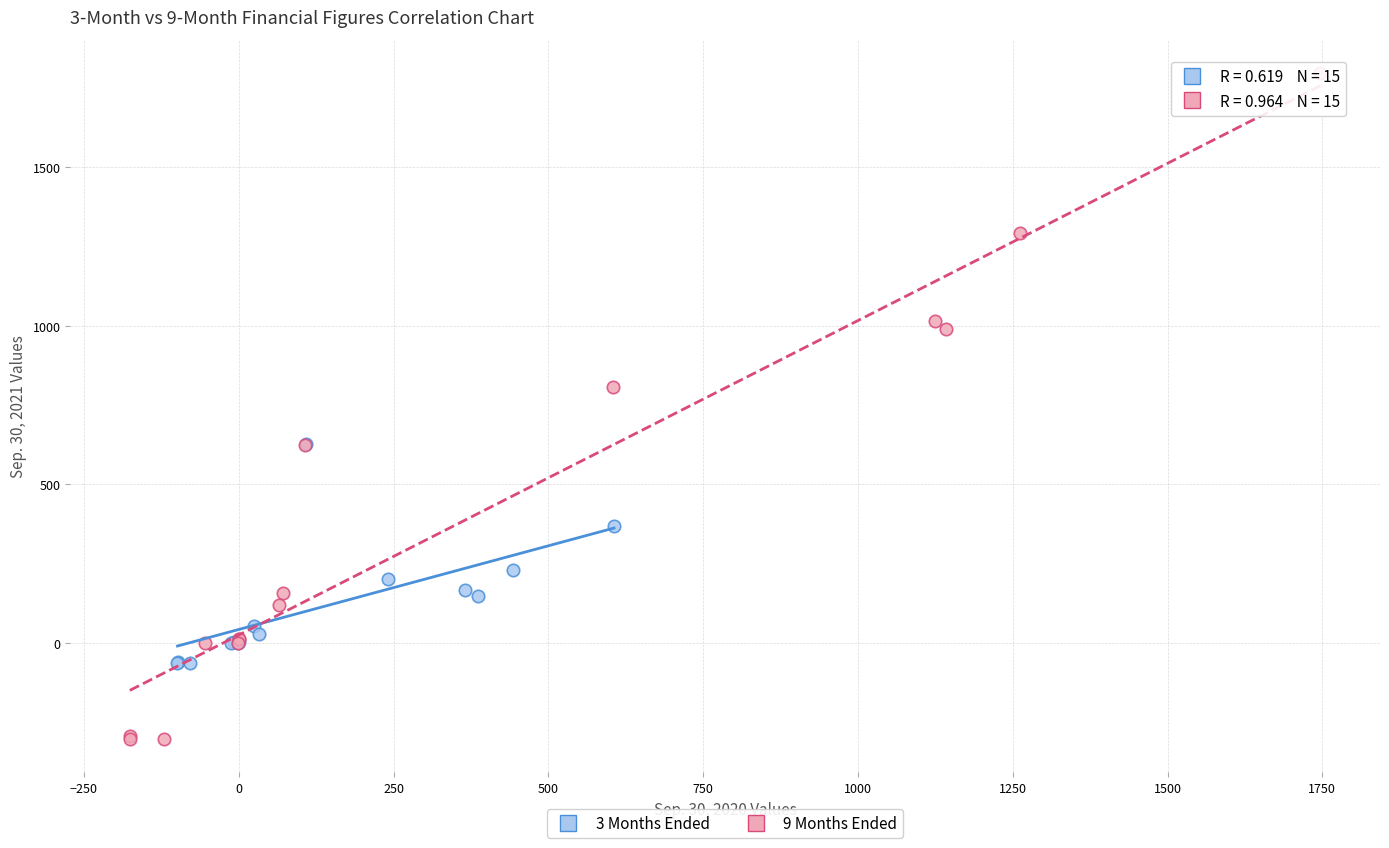

Which series contains the highest Y value?

9 Months Ended